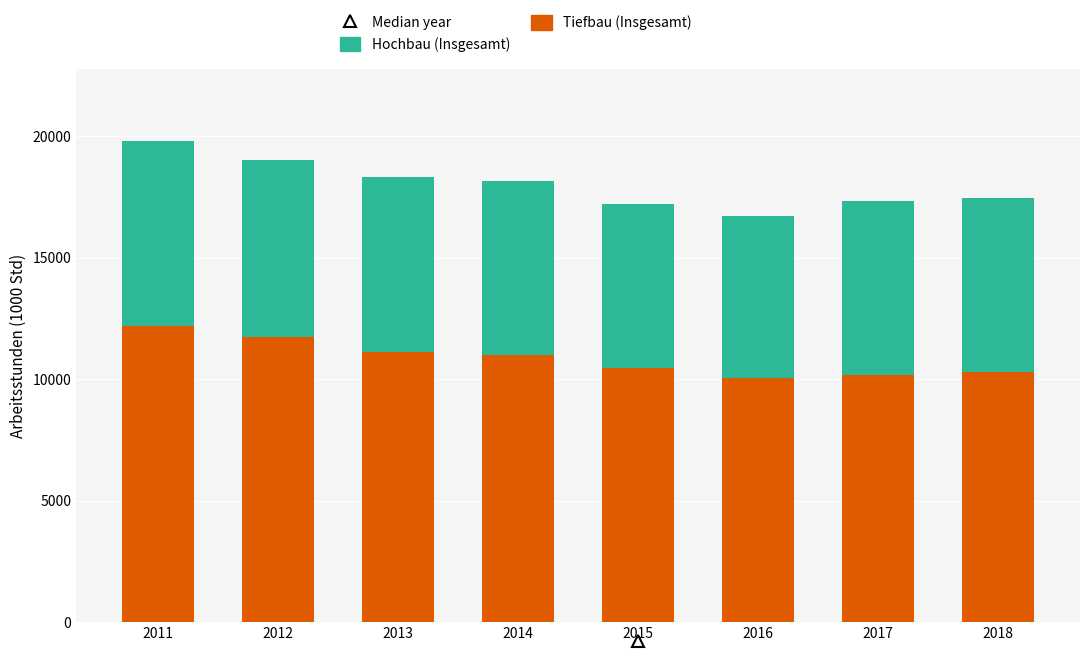

What is the total value across all series at 2013?

18340.2